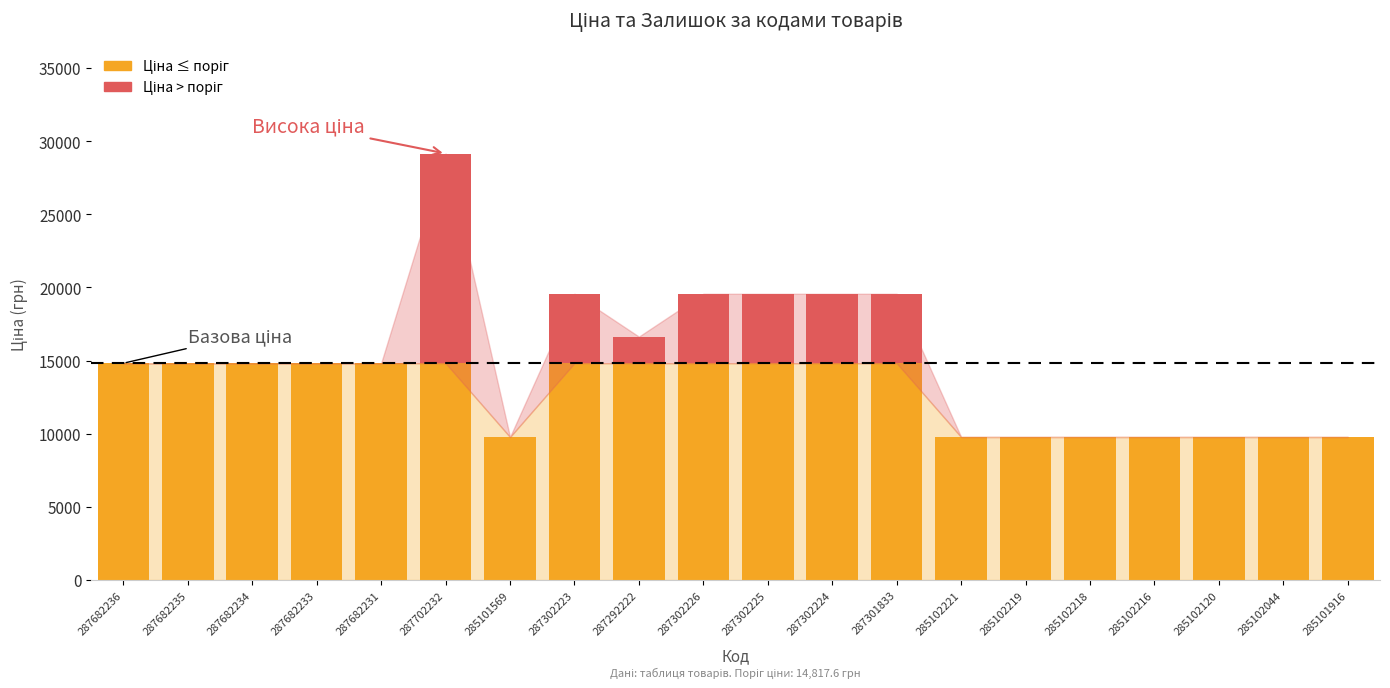

At which category is the sum across all series the highest?

287702232